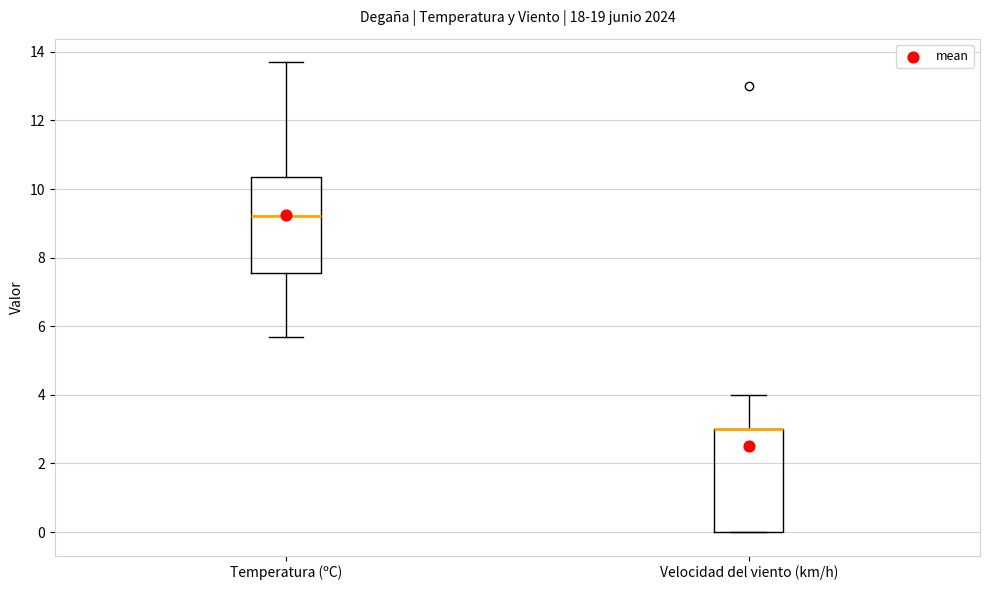

Reading left to right, read every box against the y-axis: the position of its median line, the range the box covers, and the ends of its whiskers. The values are not printed on the chart, so give them approximately, as read against the axis.

Temperatura (ºC): median 9.2, box 7.6 to 10.4, whiskers 5.8 to 13.8
Velocidad del viento (km/h): median 3.0 (drawn on the box's upper edge), box 0.0 to 3.0, whiskers 0.0 to 4.0